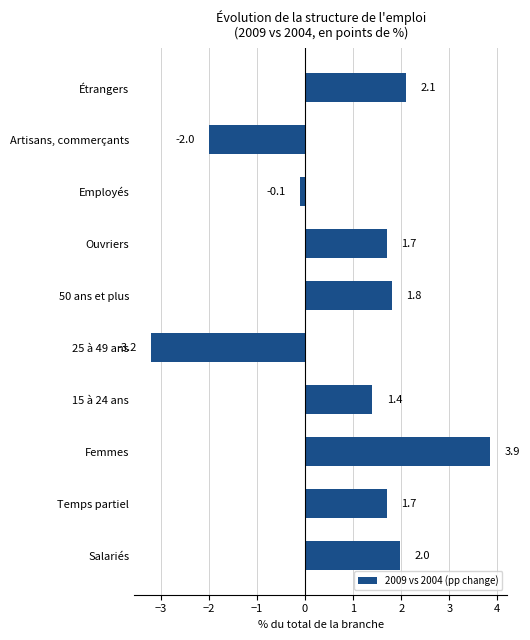

Is it true that the value at Salariés is 2.0?

True